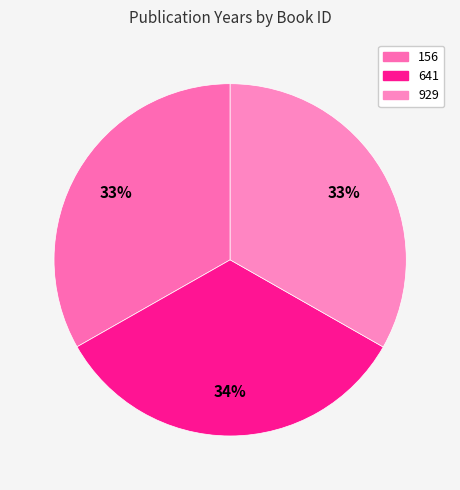

Rank the categories by value from highest to lowest.

641, 929, 156